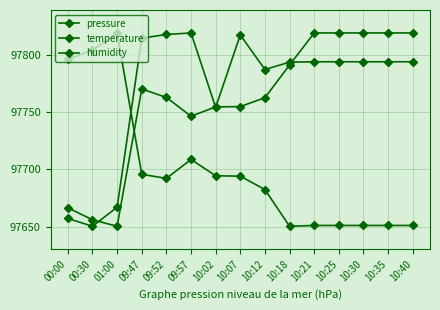

What is the difference between the second highest and minimum values in the humidity series?

153.5